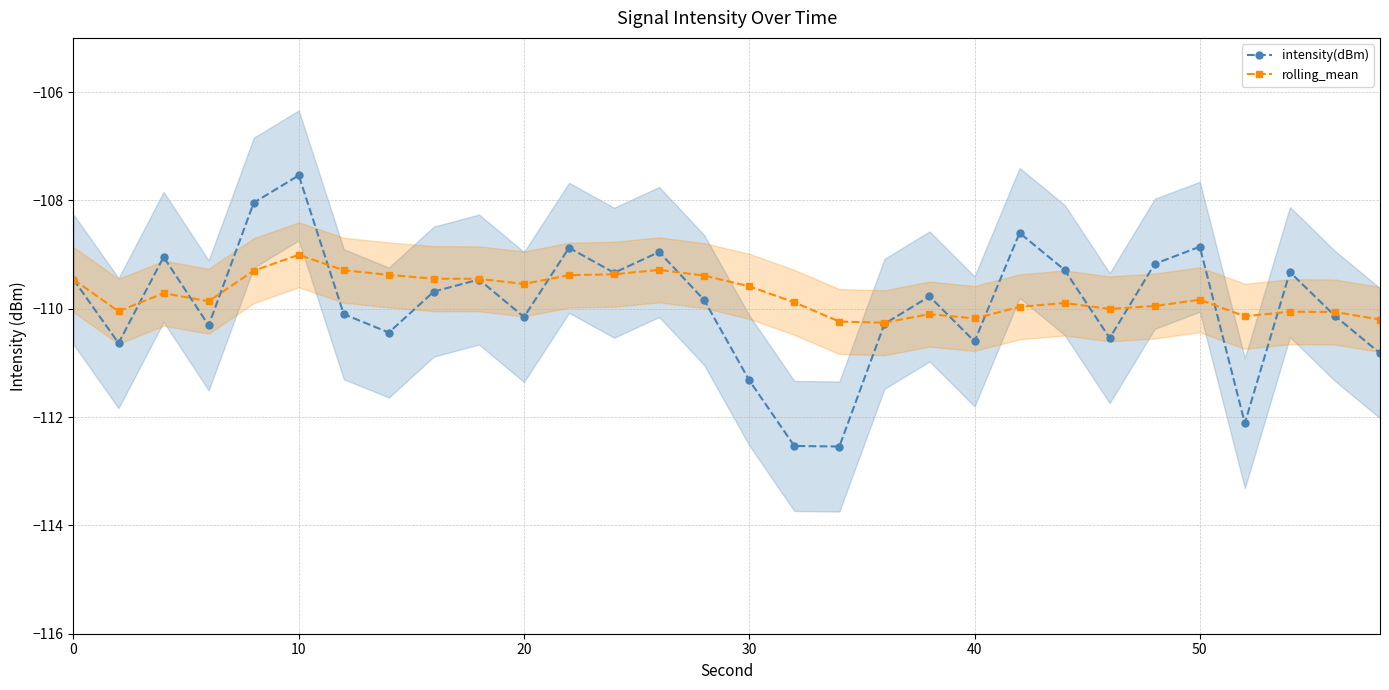

What is the highest value of the rolling_mean series?

-109.0